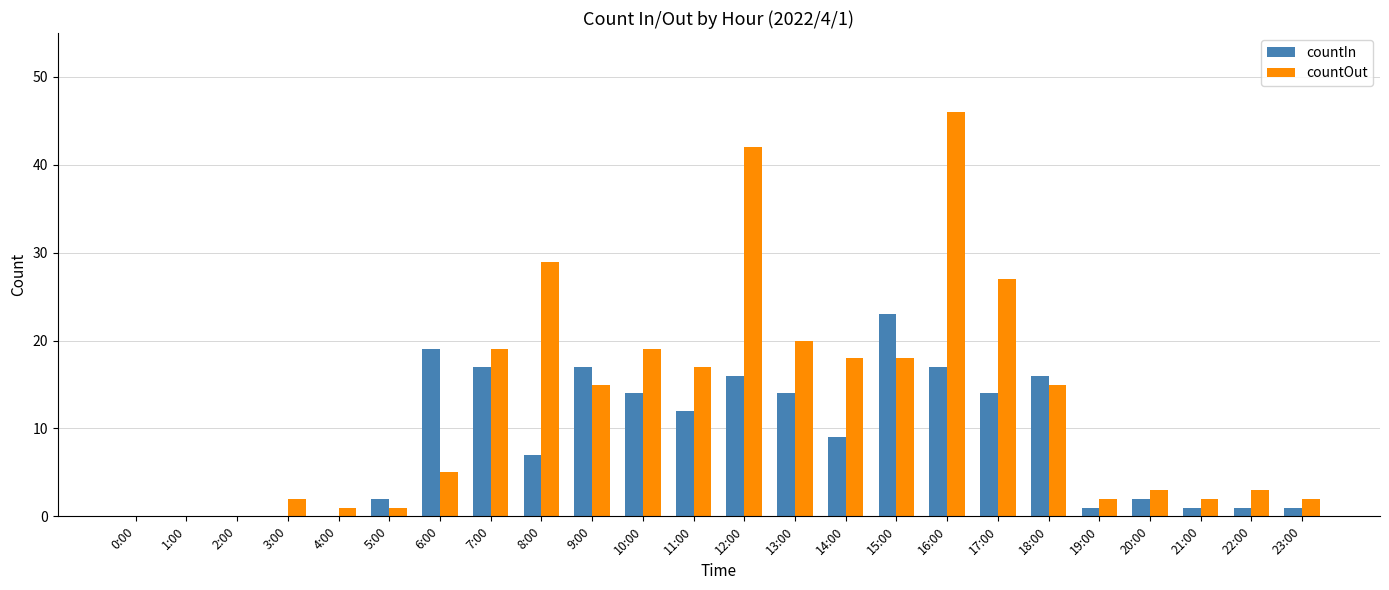

At which label is countIn closest to 11?

11:00